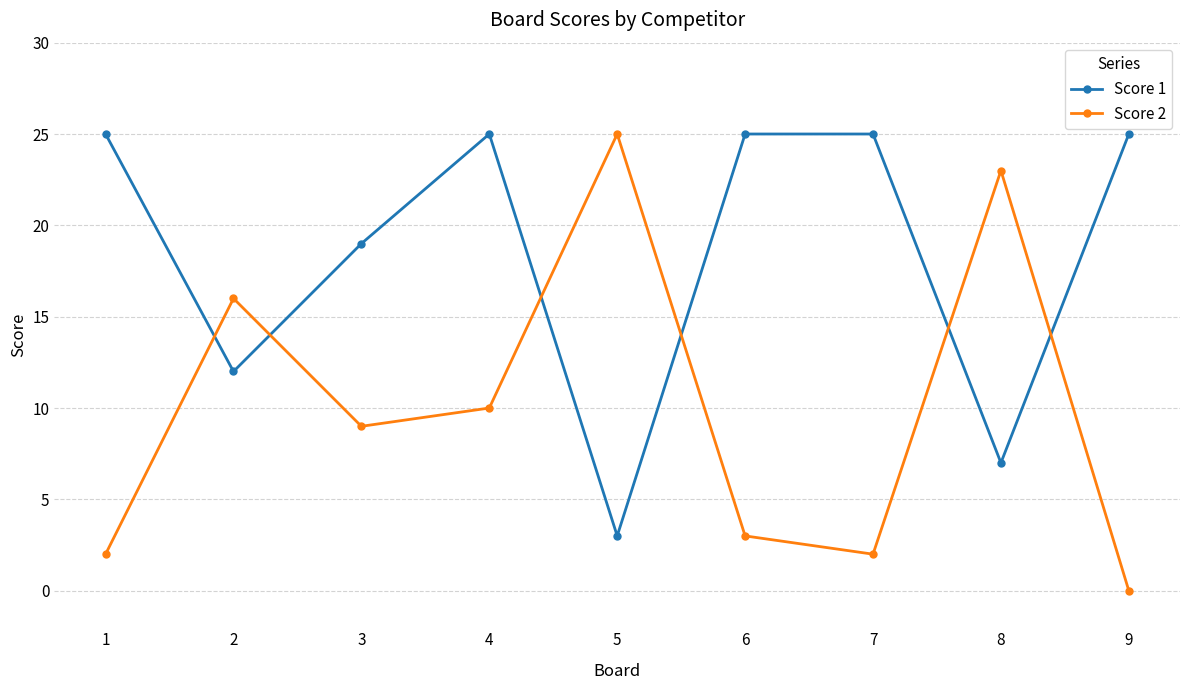

Rank the series at 5 from lowest to highest value.

Score 1, Score 2